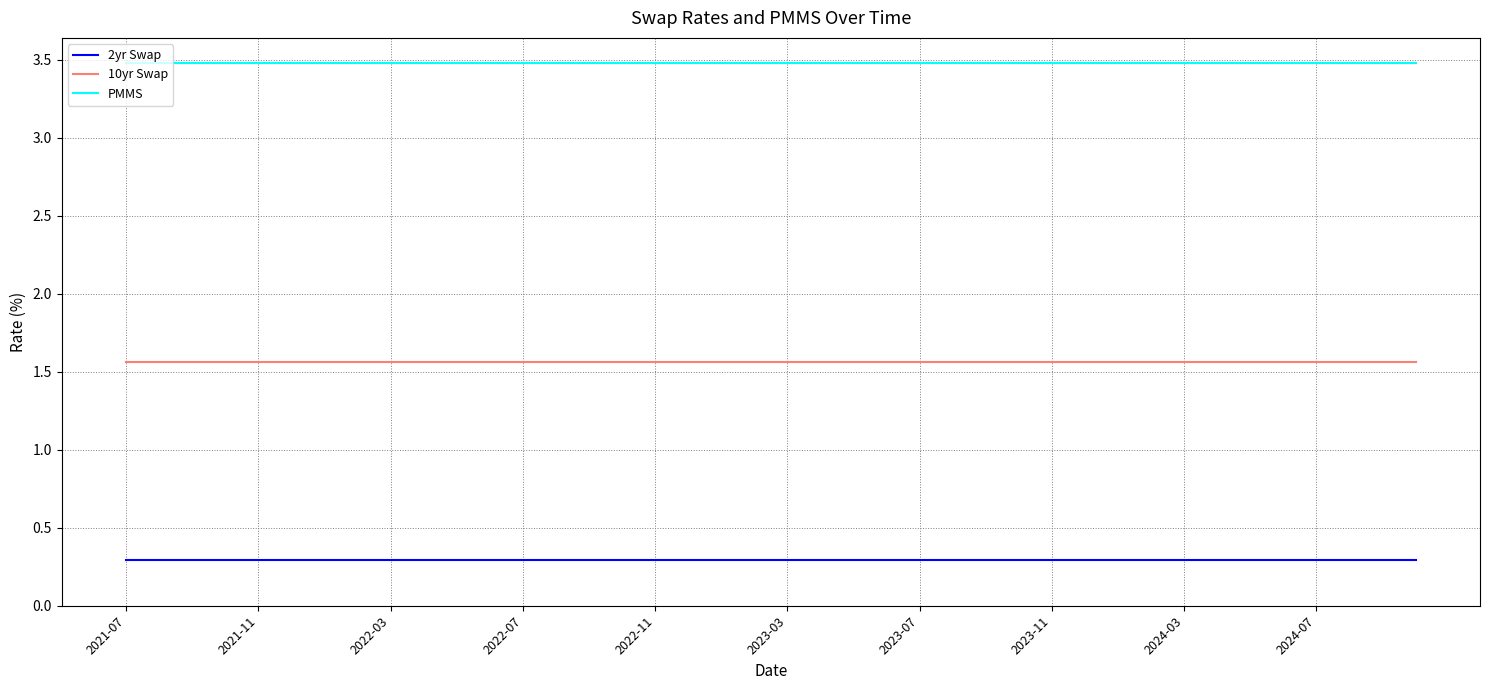

True or false: 10yr Swap and PMMS cross at least once.

False